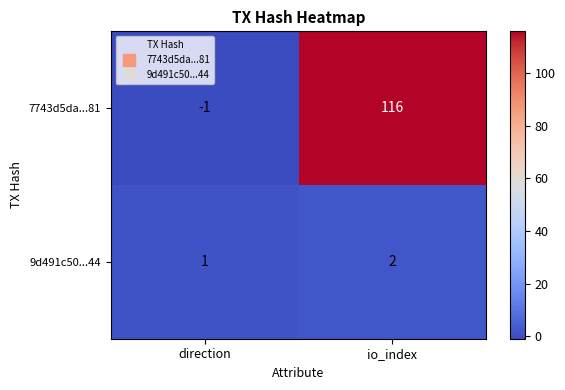

List the series in order of their peak value, highest first.

7743d5da...81, 9d491c50...44